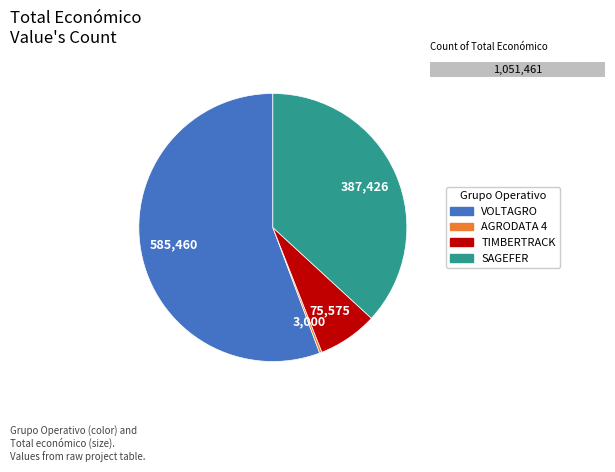

Which slice represents more than half of the pie?

VOLTAGRO